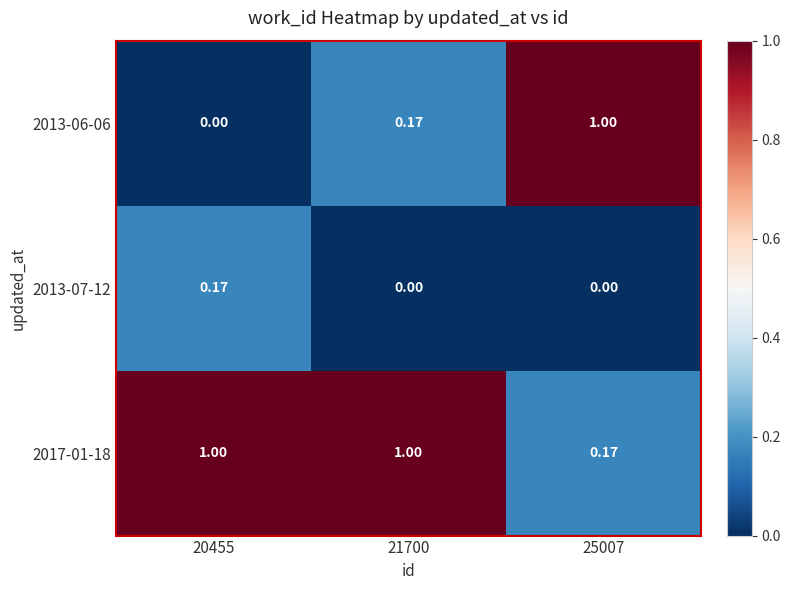

At which category is the sum across all series the highest?

20455